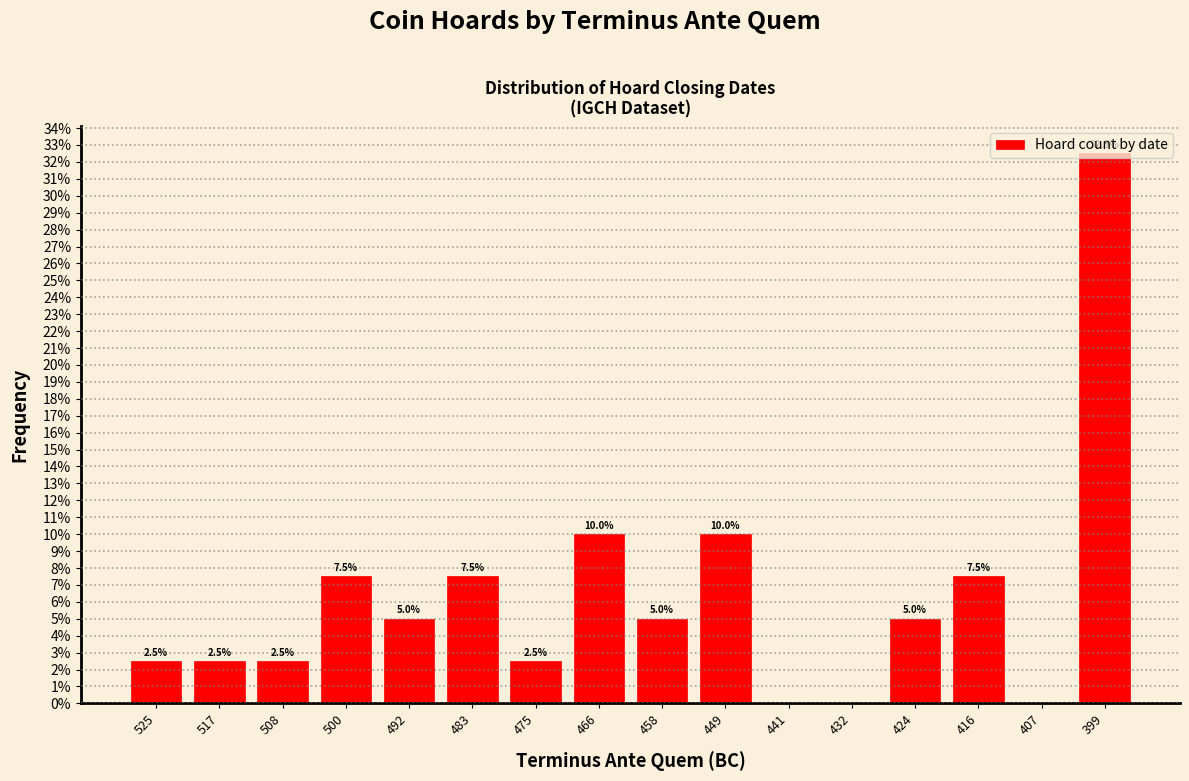

Are the bars horizontal?

No